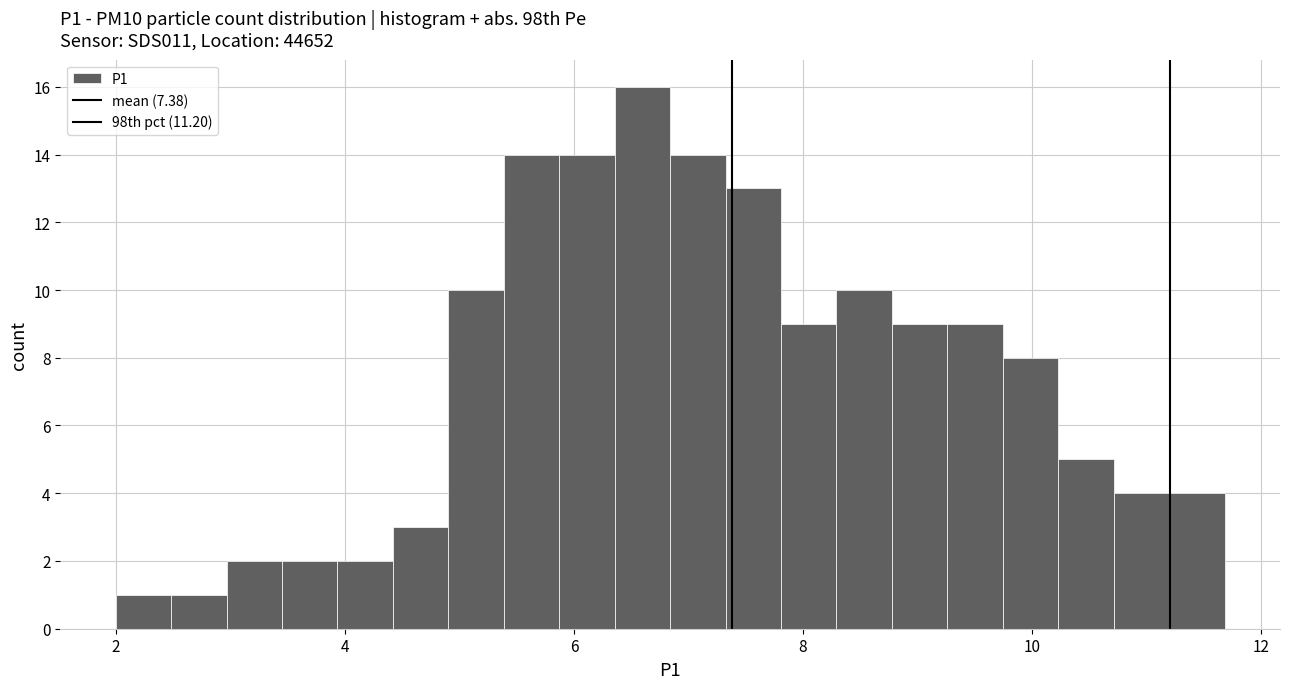

Around what value on the x-axis is the tallest bar? Give the approximate position of its centre, as read against the axis.

6.6